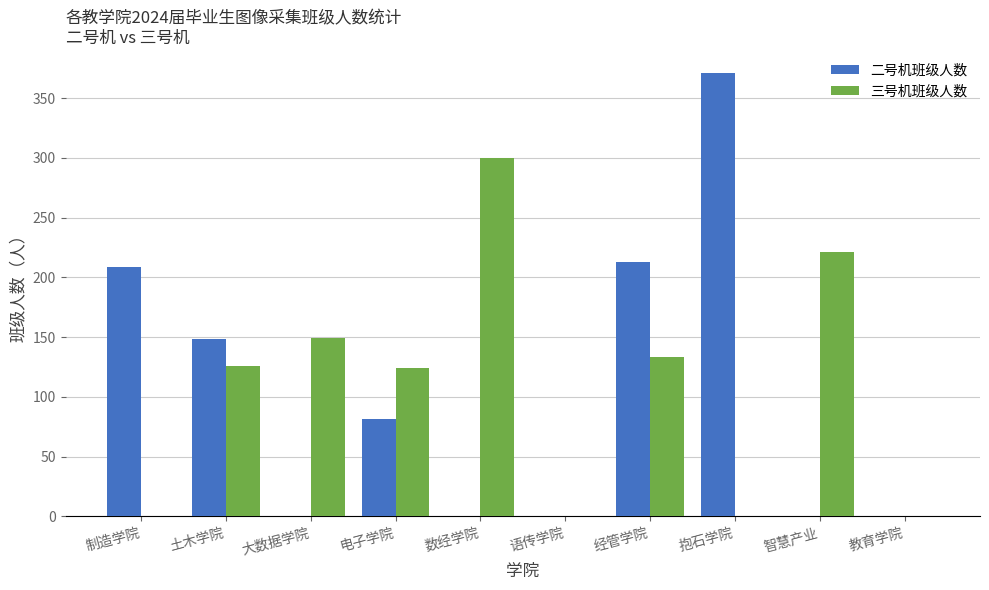

At which category is the sum across all series the highest?

抱石学院